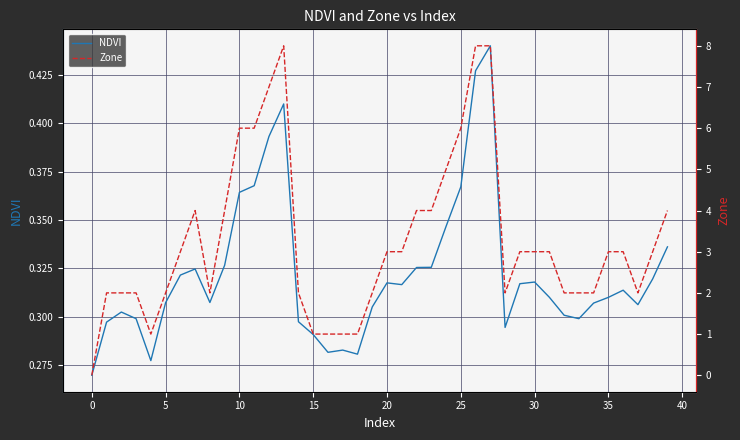

Which series has the largest total across all categories?

Zone